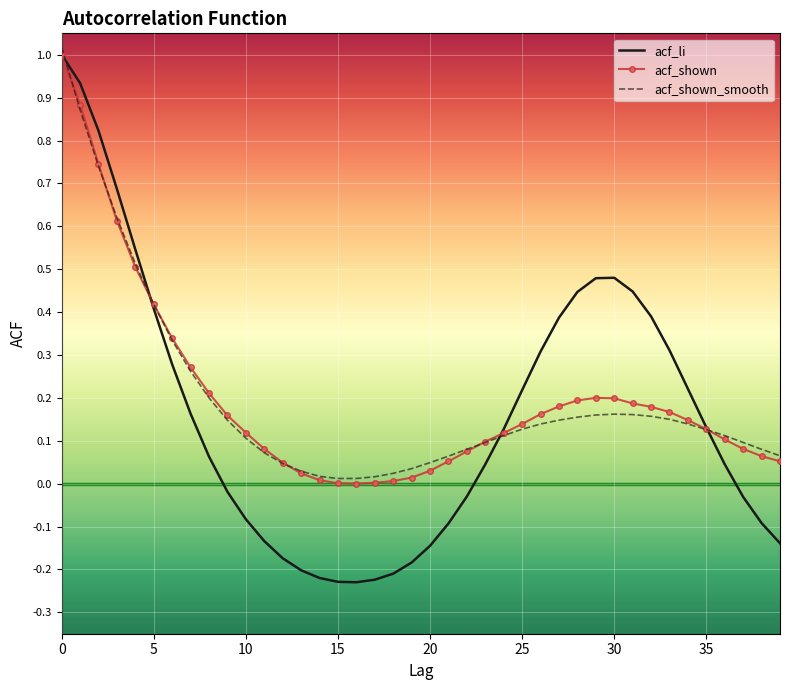

Which series has the widest spread of values?

acf_li